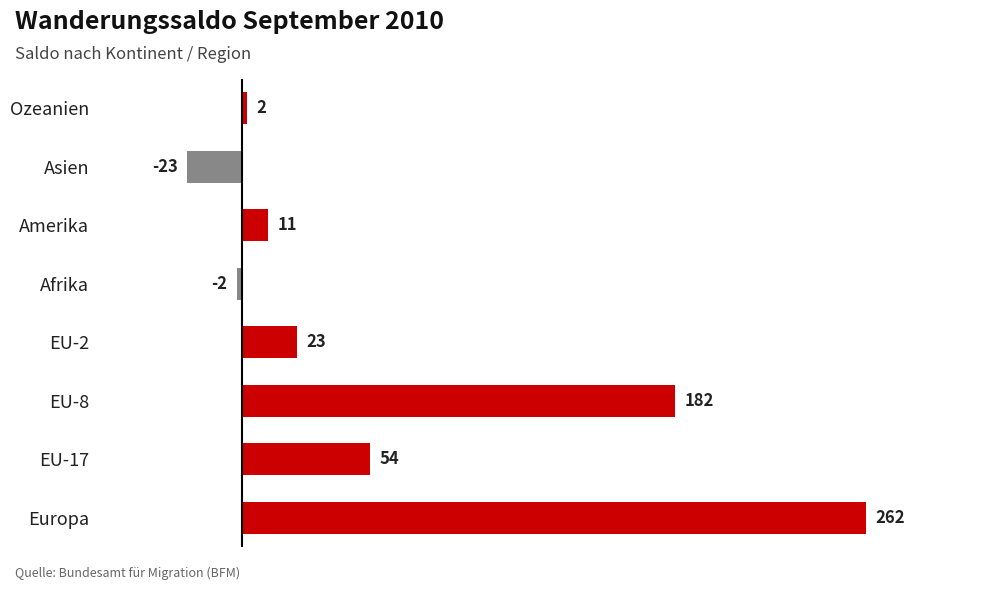

Reading bottom to top, transcribe all the data shown in this chart.

262	54	182	23	-2	11	-23	2